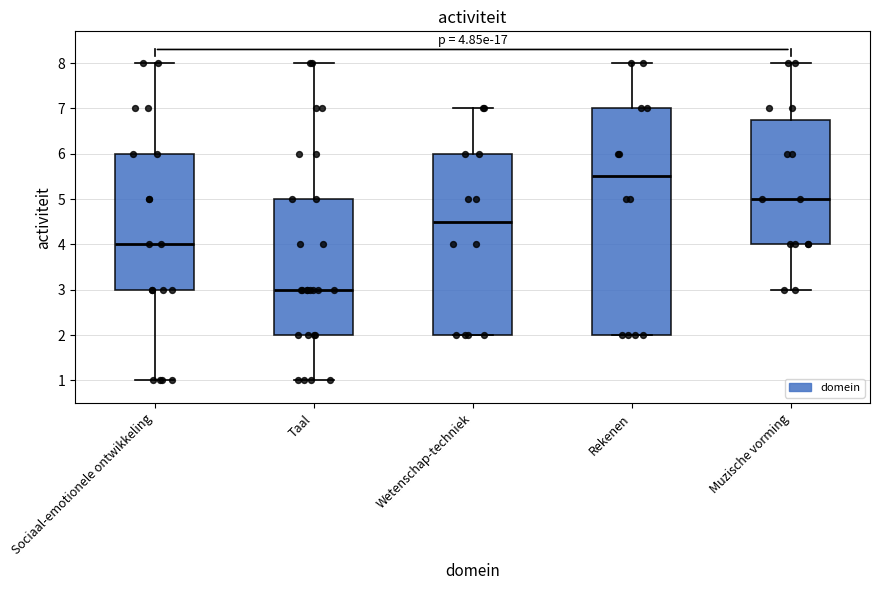

Which box's median line is the lowest?

Taal